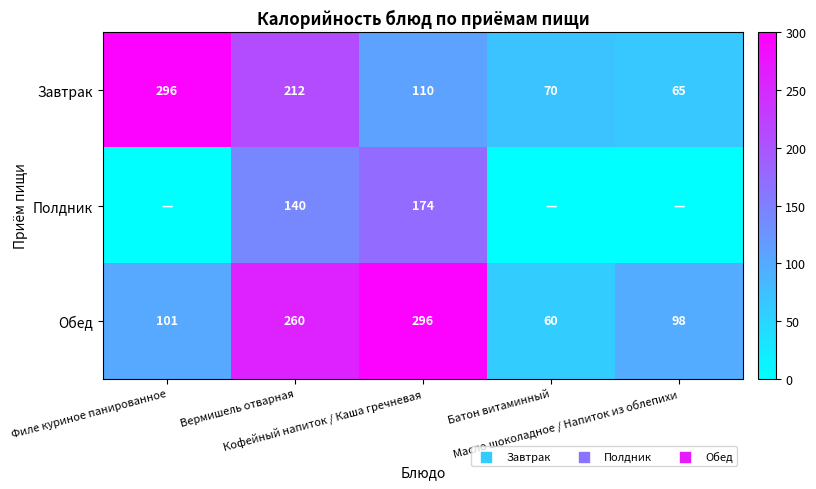

What is the lowest value of the Завтрак series?

65